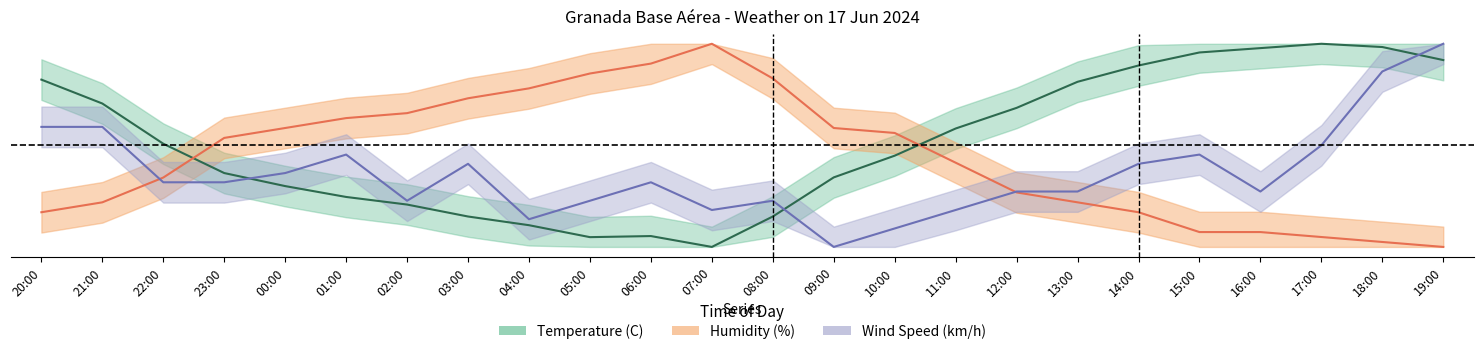

Which series ends up on top after the final intersection of Wind Speed (km/h) and Temperature (C)?

Wind Speed (km/h)